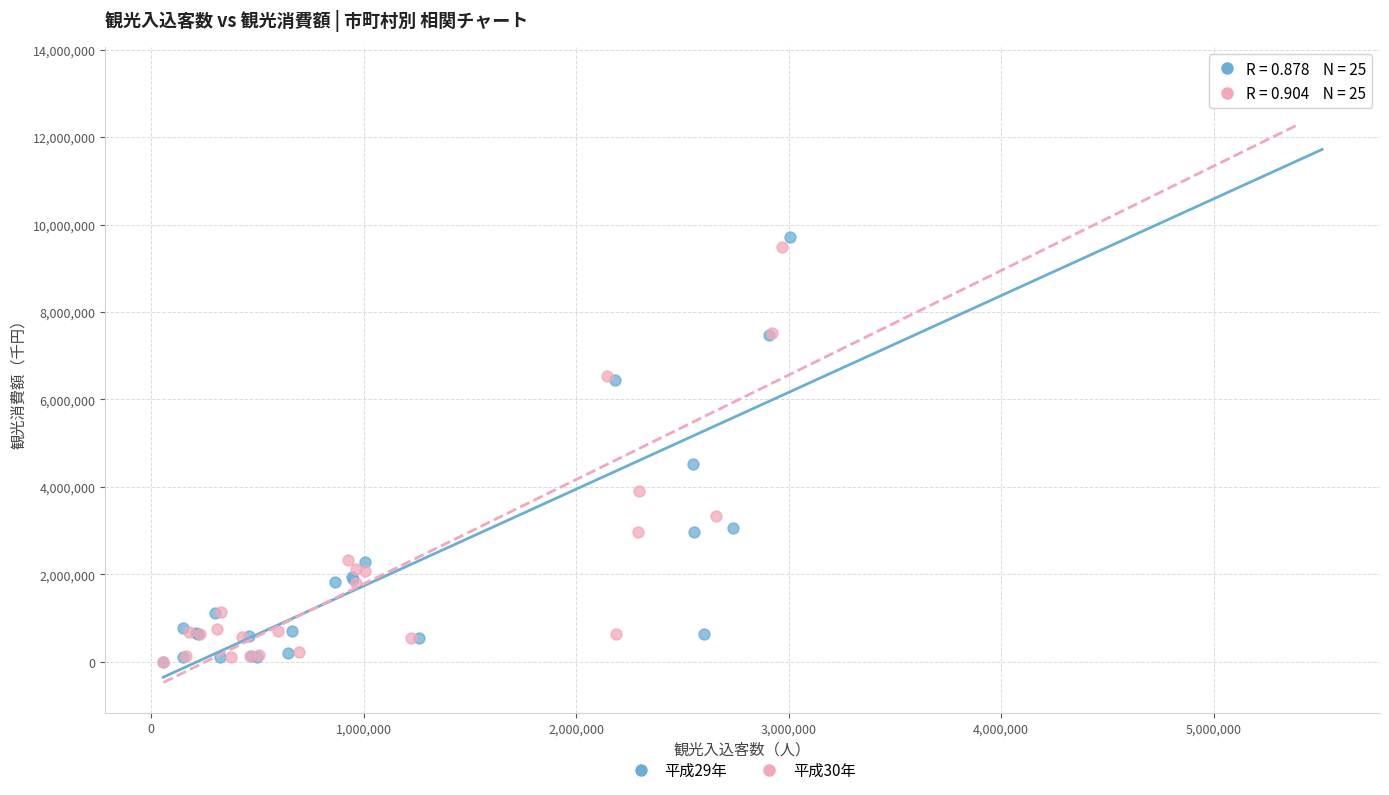

What are all the series names shown in the legend?

平成29年, 平成30年